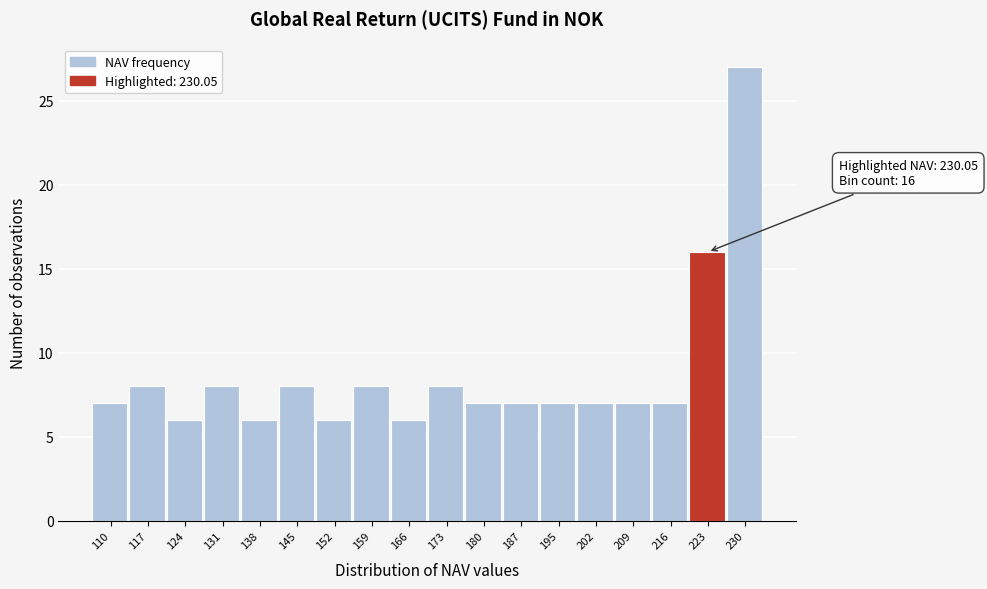

Reading left to right, list all the values displayed in this chart.

7	8	6	8	6	8	6	8	6	8	7	7	7	7	7	7	16	27